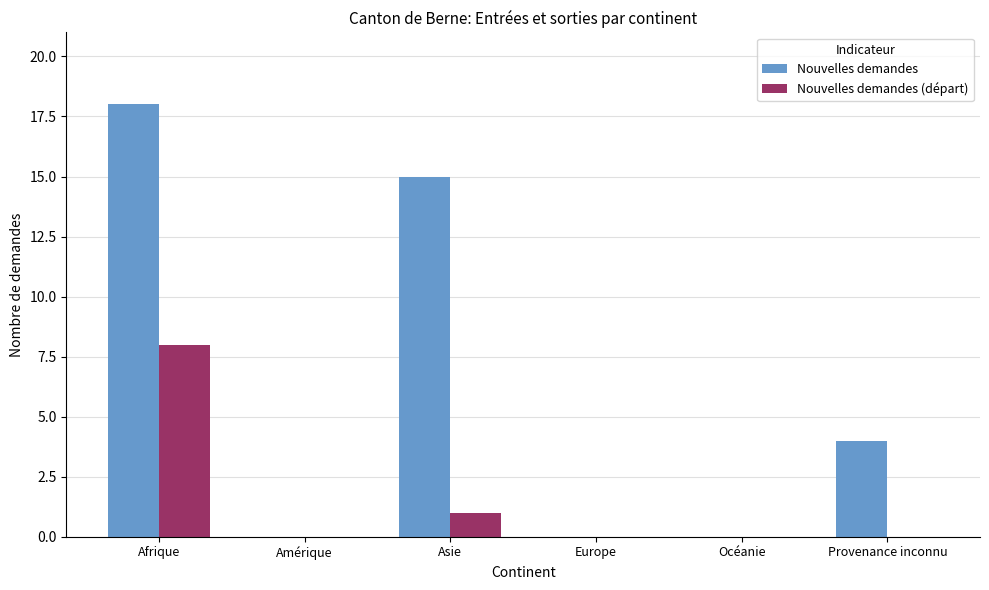

Which series changed the most between Afrique and Europe?

Nouvelles demandes